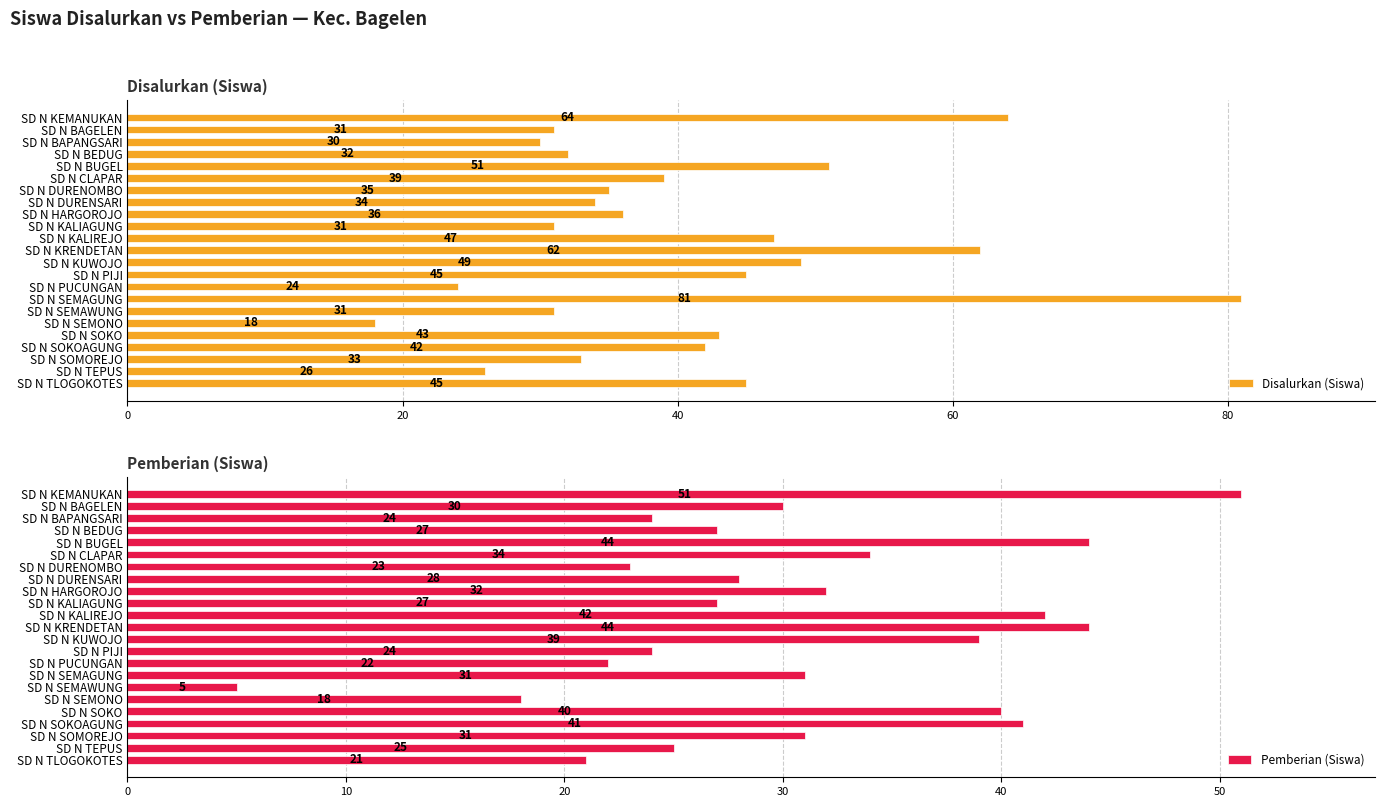

What is the average value of the Disalurkan (Siswa) series?

40